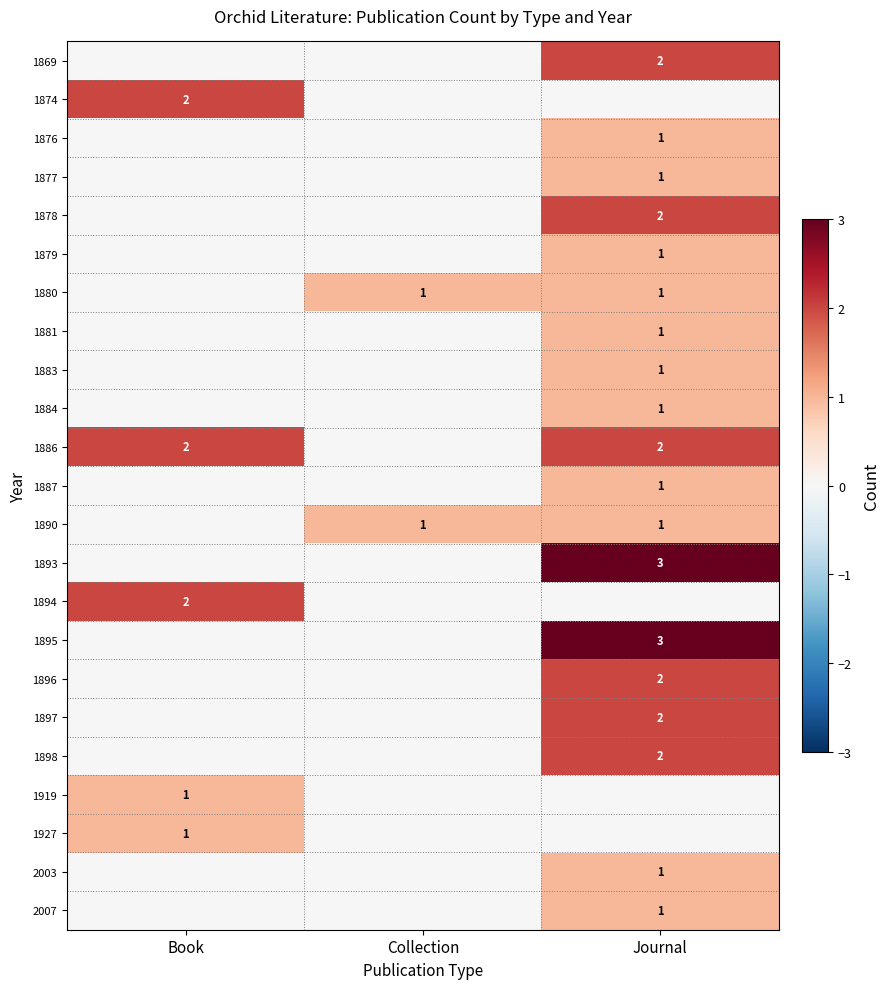

True or false: 1877 has a value of 1 at Journal.

True